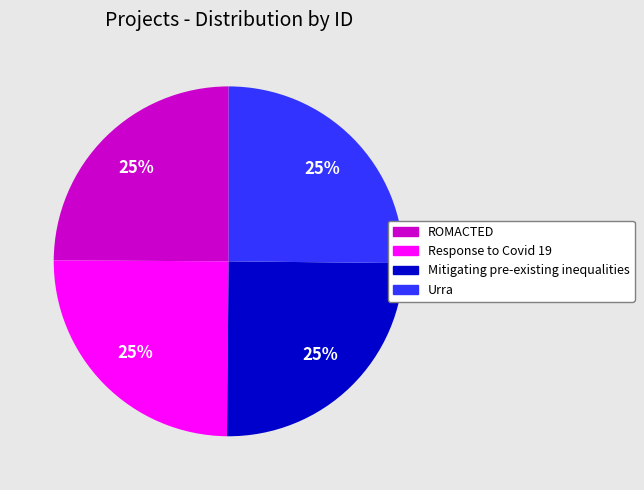

How many slices are in this pie chart?

4